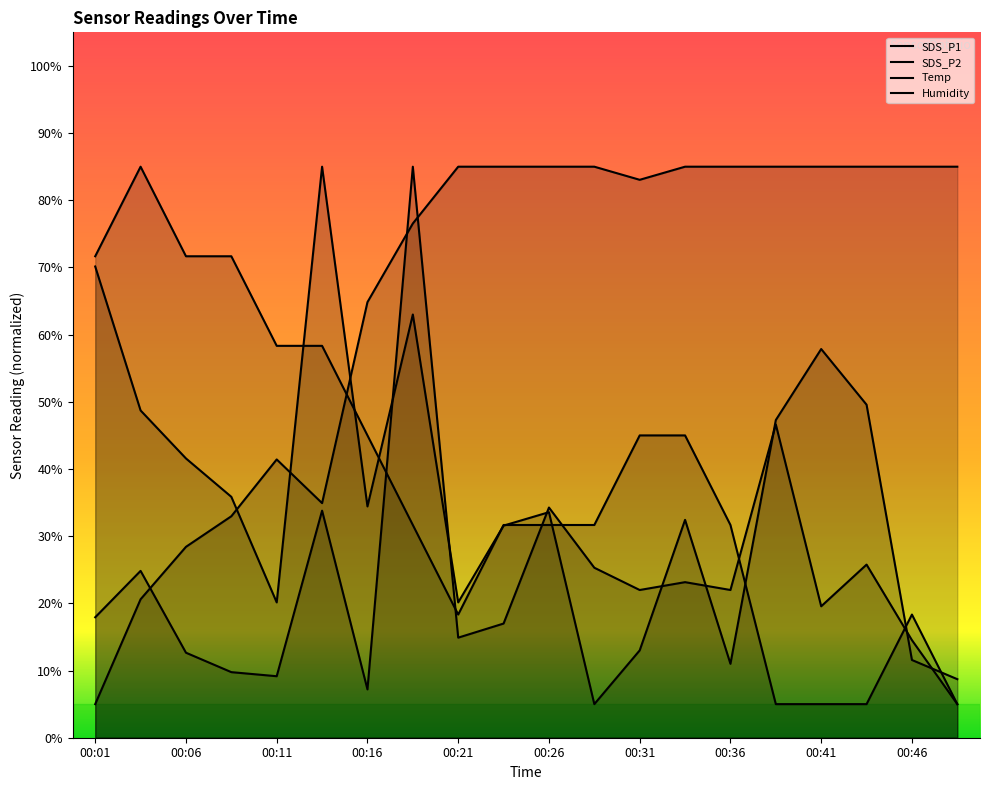

What are all the series names shown in the legend?

SDS_P1, SDS_P2, Temp, Humidity